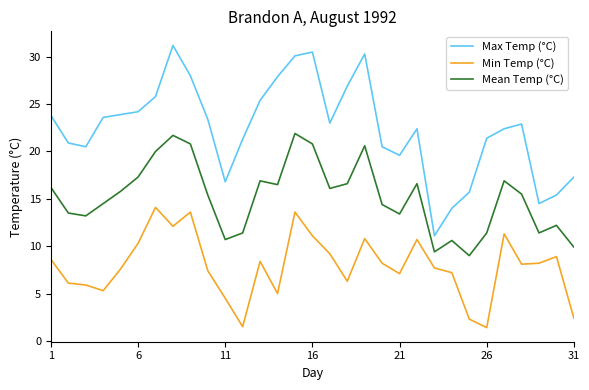

At how many categories does at least one series exceed 13?

30